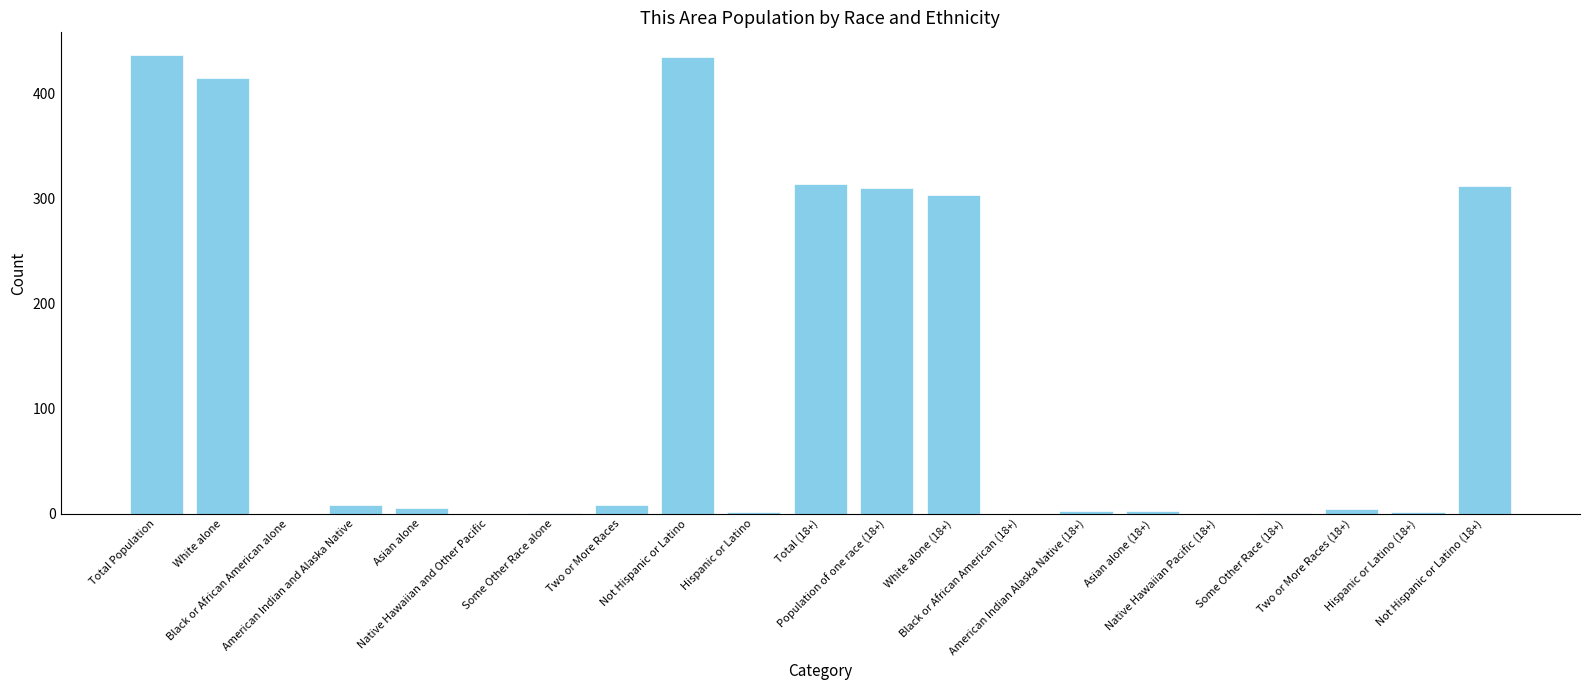

What is the average value?

122